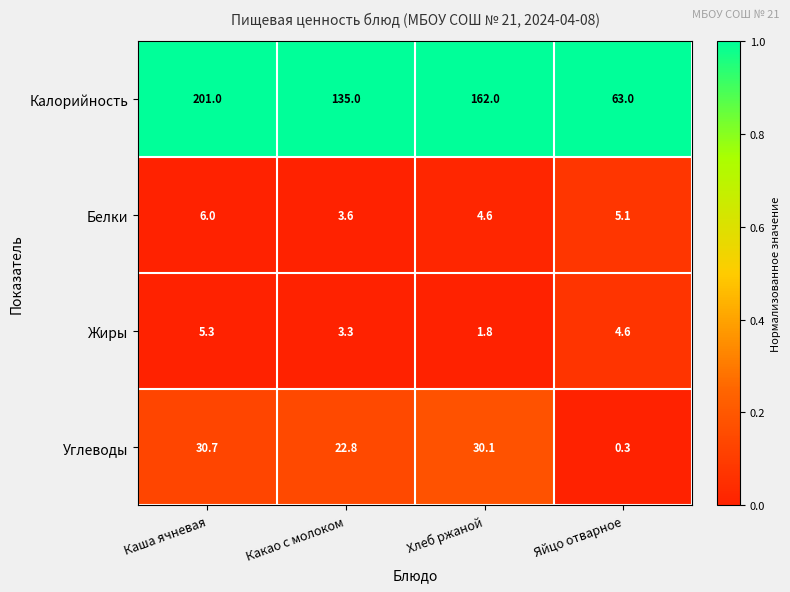

What is the smallest value displayed?

0.3